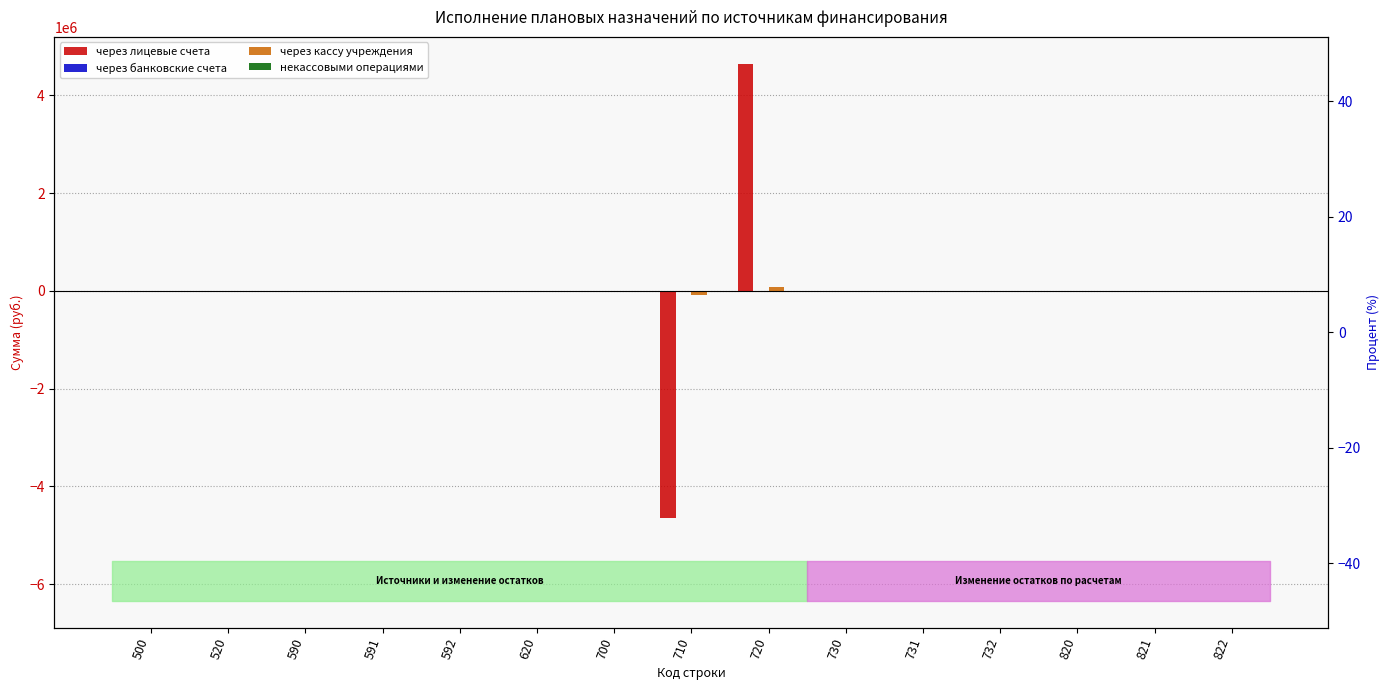

The value of через кассу учреждения at 590 is -87312.5. True or false?

False